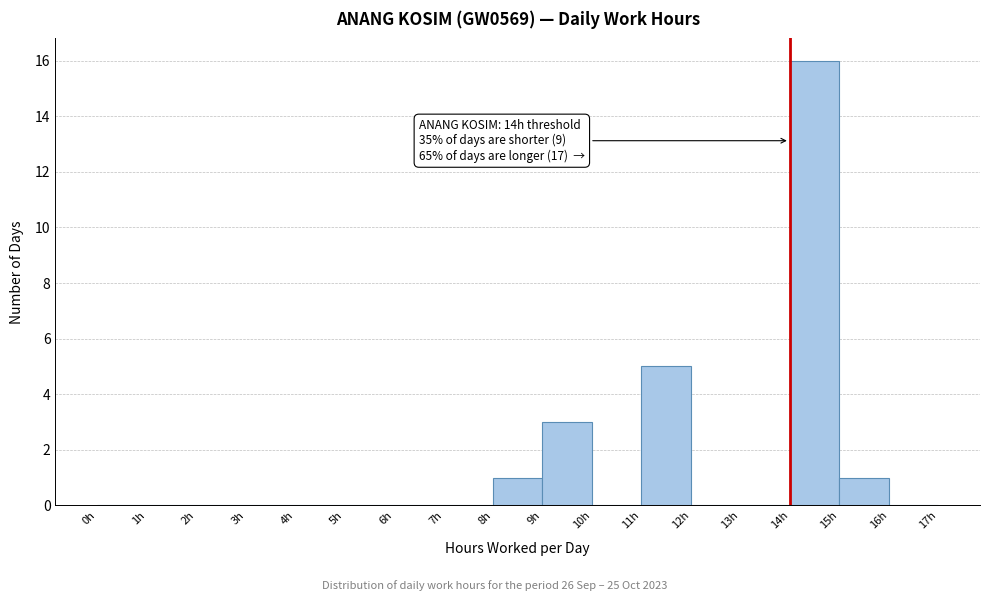

Over which range of the x-axis is the bar tallest?

14 to 15